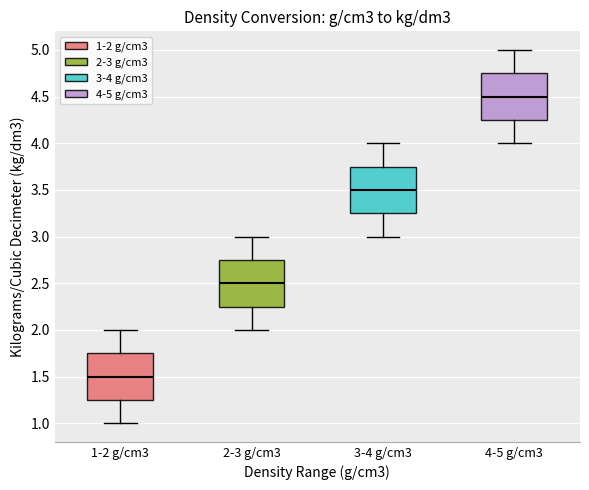

Reading left to right, read every box against the y-axis: the position of its median line, the range the box covers, and the ends of its whiskers. The values are not printed on the chart, so give them approximately, as read against the axis.

1-2 g/cm3: median 1.50, box 1.25 to 1.75, whiskers 1.00 to 2.00
2-3 g/cm3: median 2.50, box 2.25 to 2.75, whiskers 2.00 to 3.00
3-4 g/cm3: median 3.50, box 3.25 to 3.75, whiskers 3.00 to 4.00
4-5 g/cm3: median 4.50, box 4.25 to 4.75, whiskers 4.00 to 5.00